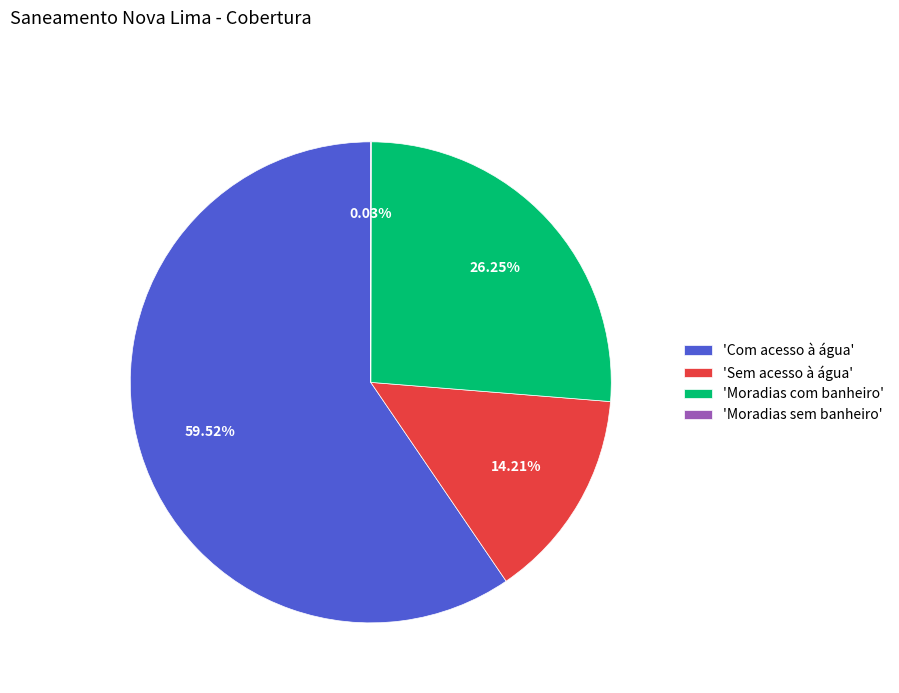

Does any single category account for the majority?

Yes